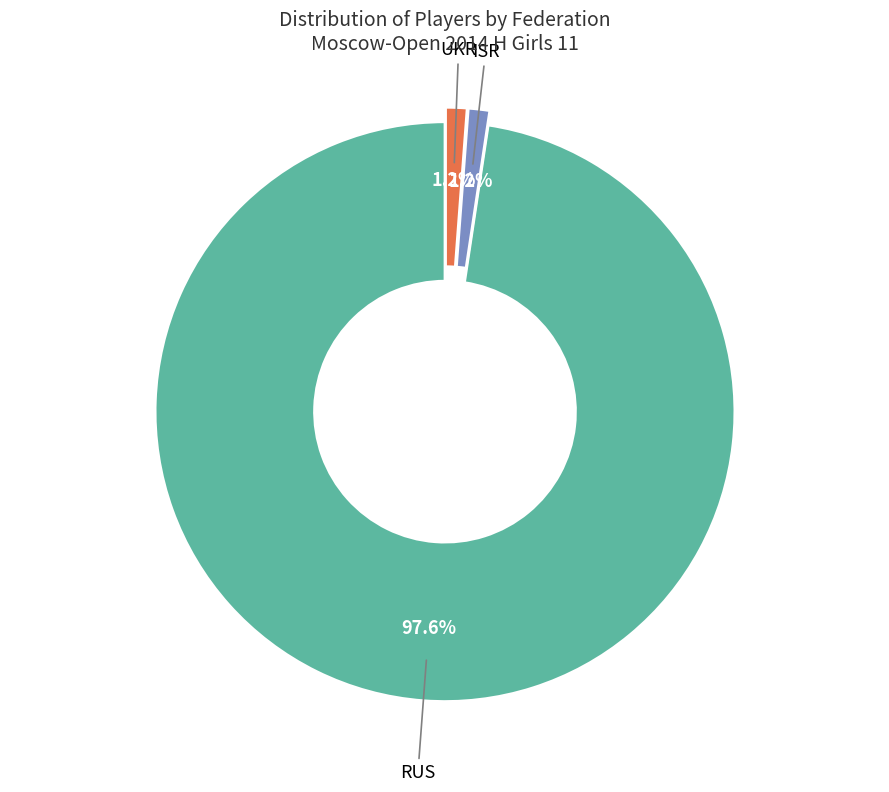

To the nearest percent, what is the difference between the largest and smallest slice percentages?

96%